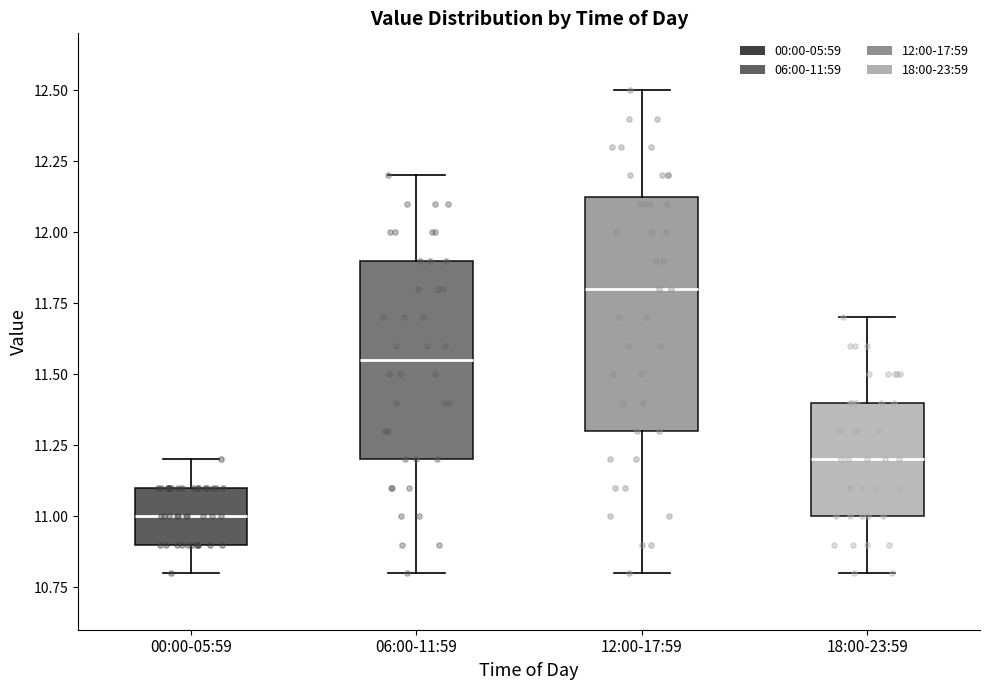

Reading left to right, read every box against the y-axis: the position of its median line, the range the box covers, and the ends of its whiskers. The values are not printed on the chart, so give them approximately, as read against the axis.

00:00-05:59: median 11.00, box 10.90 to 11.10, whiskers 10.80 to 11.20
06:00-11:59: median 11.55, box 11.20 to 11.90, whiskers 10.80 to 12.20
12:00-17:59: median 11.80, box 11.30 to 12.15, whiskers 10.80 to 12.50
18:00-23:59: median 11.20, box 11.00 to 11.40, whiskers 10.80 to 11.70